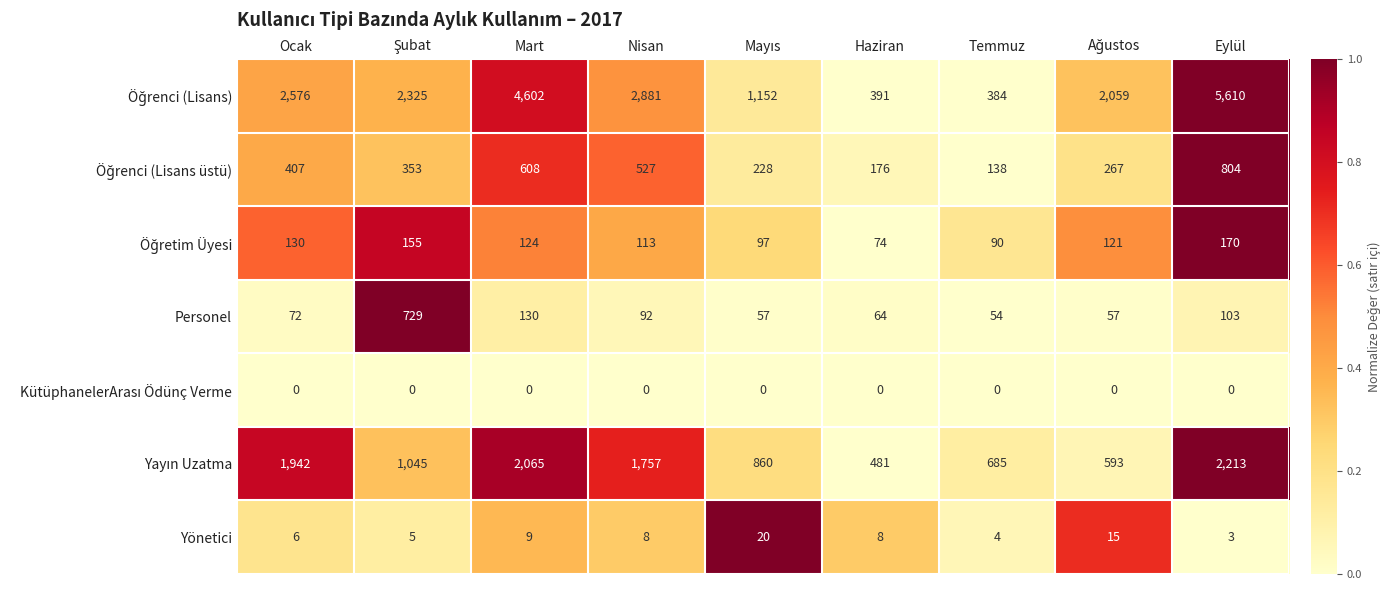

What is the difference between the maximum and second lowest values in the Personel series?

672